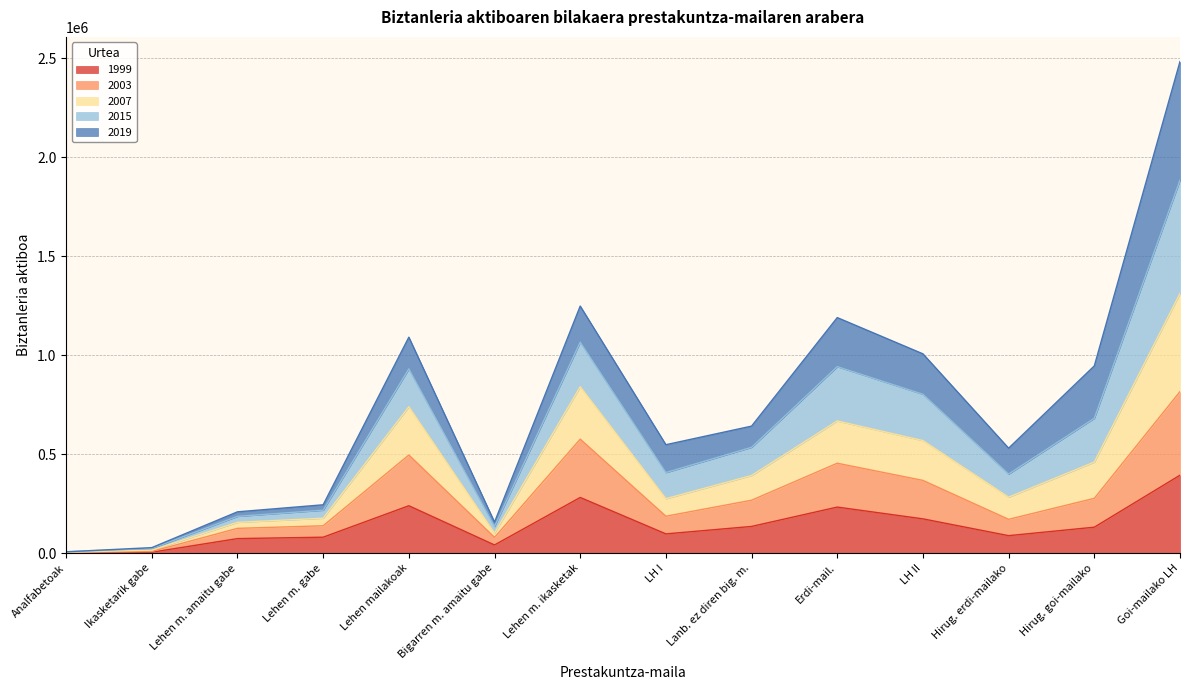

Is it true that 1999 equals 131615.4 at Hirug. goi-mailako?

True